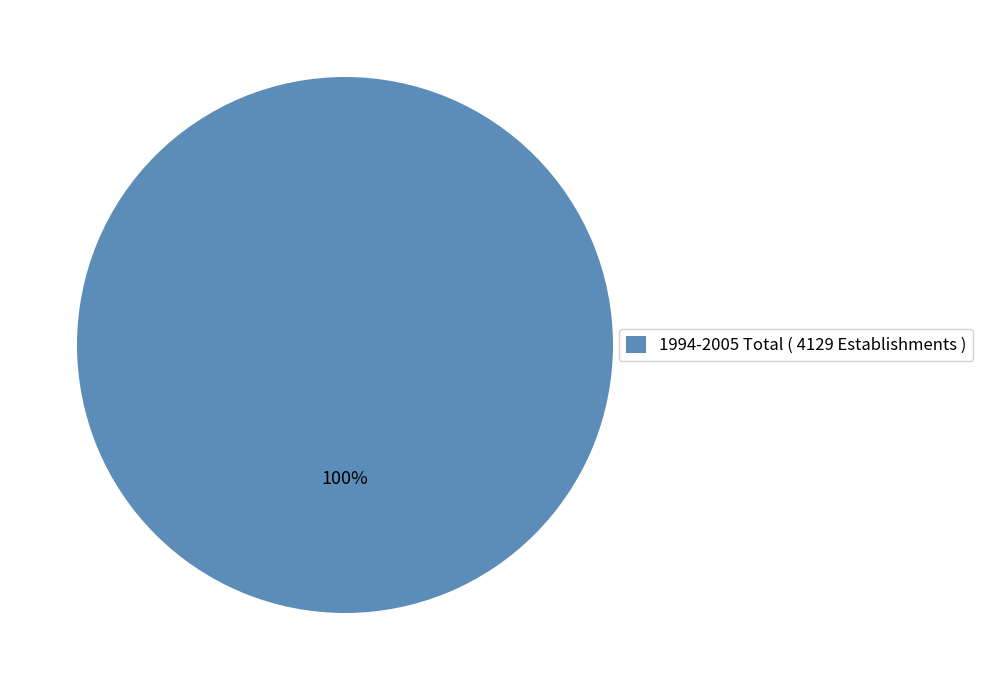

Rank the categories by value from highest to lowest.

1994-2005 Total ( 4129 Establishments )